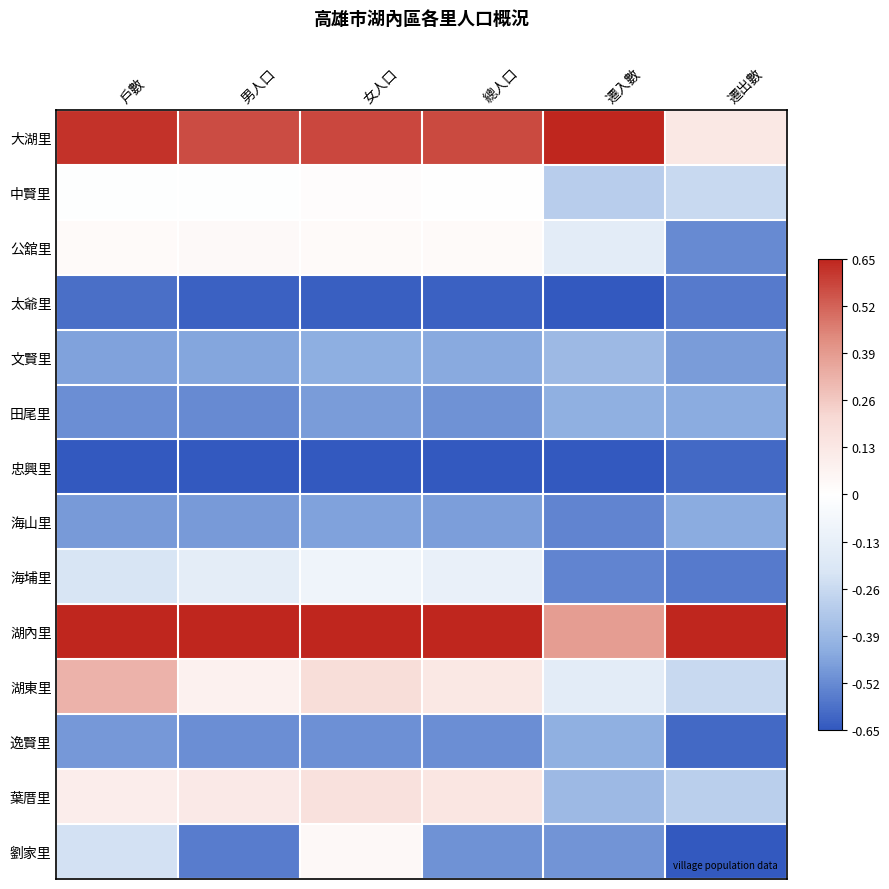

Between 女人口 and 遷入數, which is larger?

遷入數